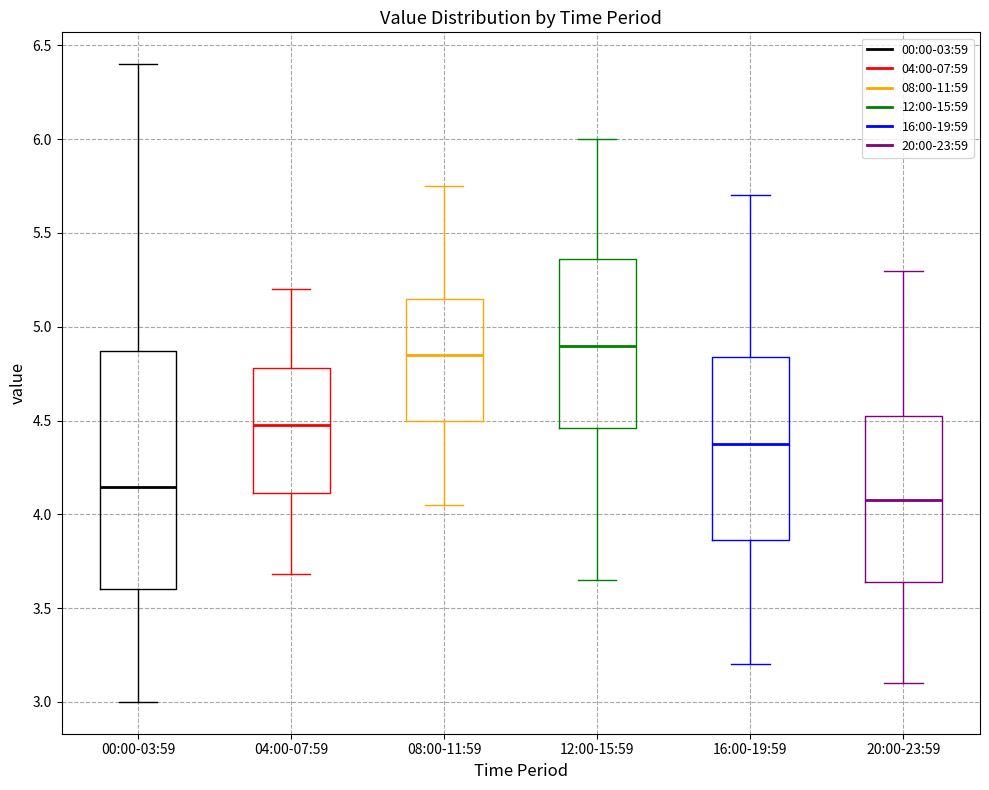

Which box has the lowest median line?

20:00-23:59